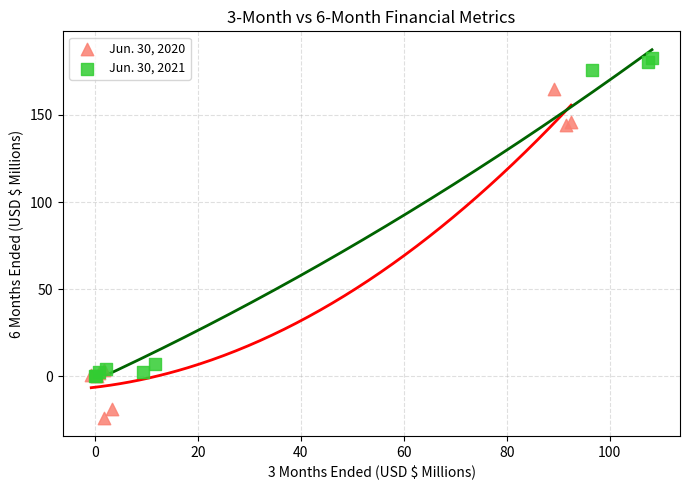

Which series contains the lowest Y value?

Jun. 30, 2020